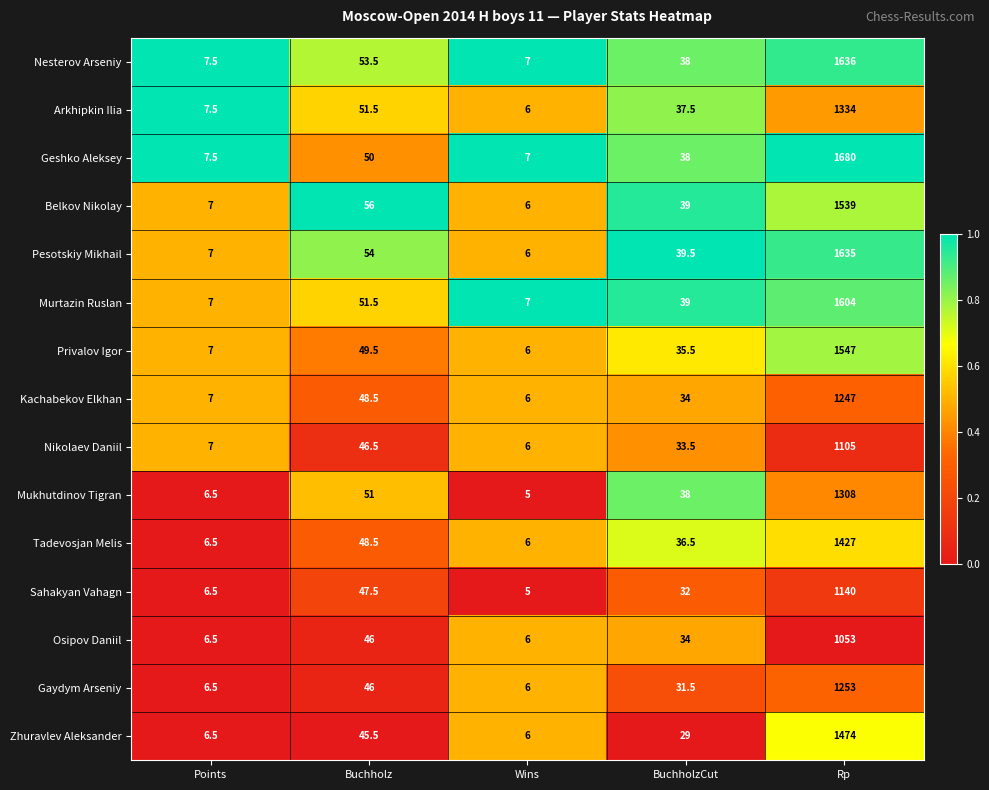

Which label corresponds to the largest value in the chart?

Rp